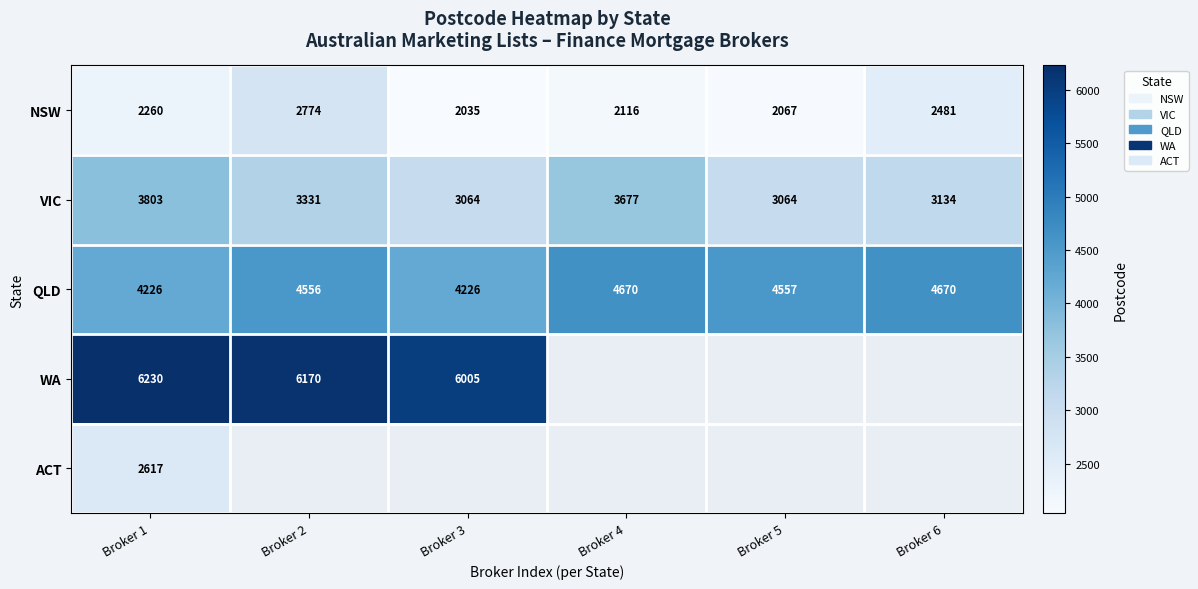

The value of NSW at Broker 1 is 2260. True or false?

True